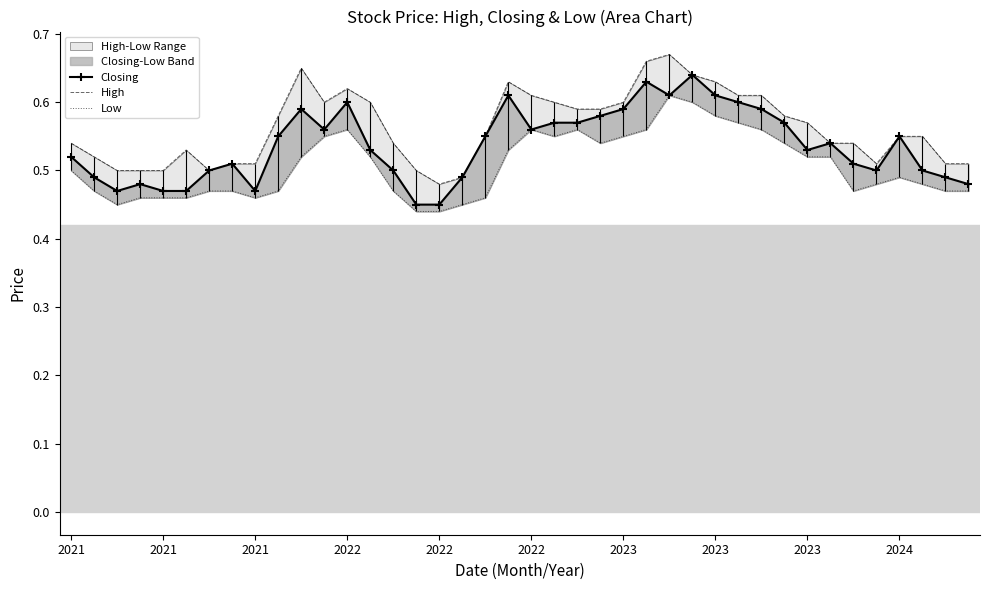

What is the average value of the Closing series?

0.5